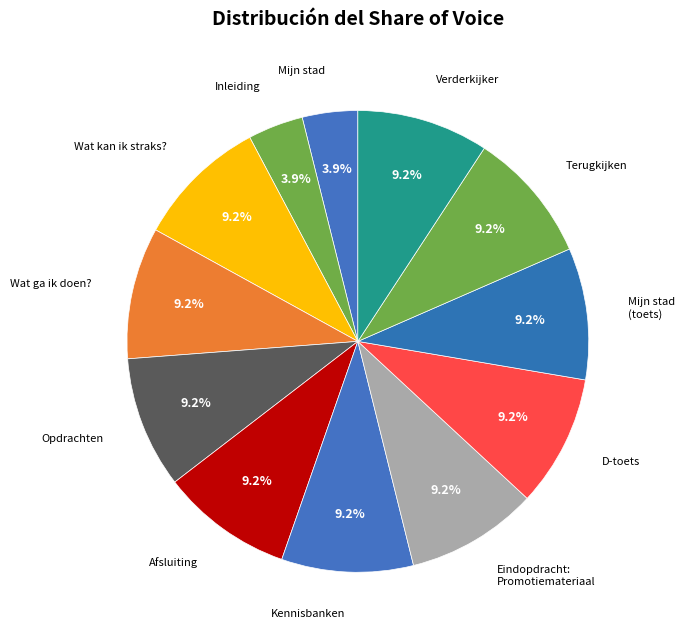

Does Verderkijker represent more than half of the total?

No